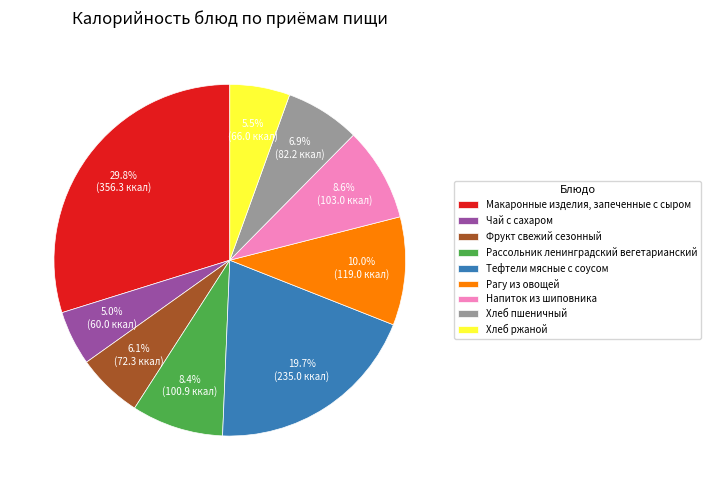

To the nearest percent, what is the combined percentage of Хлеб пшеничный and Тефтели мясные с соусом?

27%